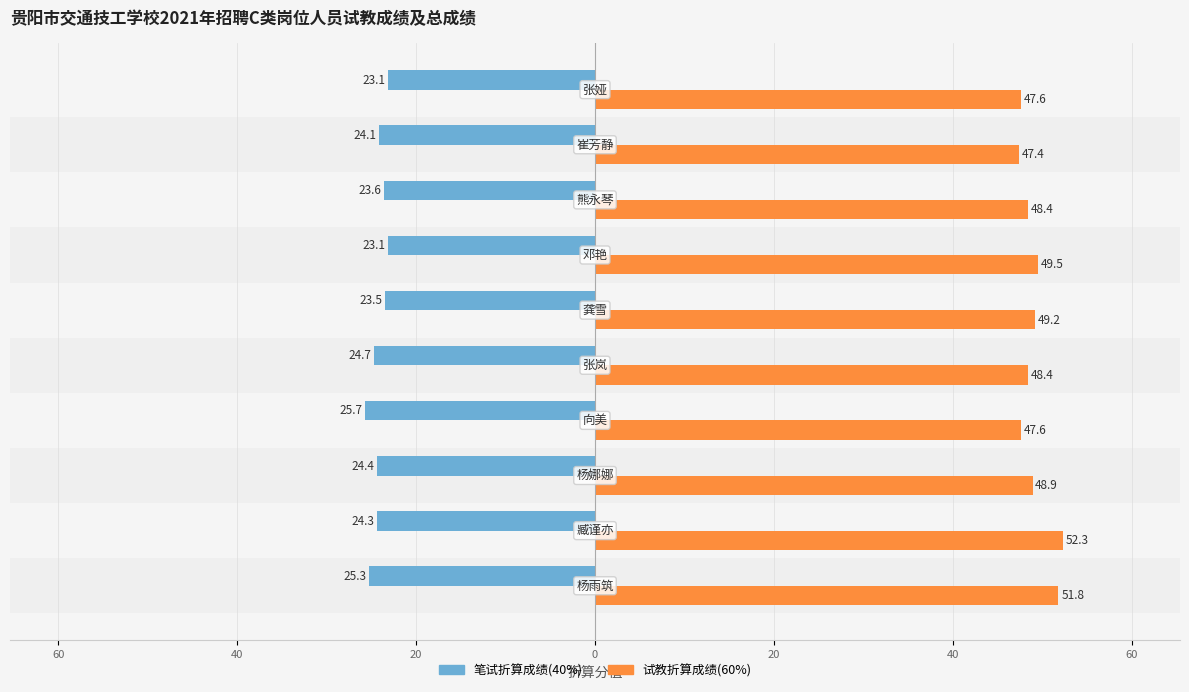

Which series has the widest spread of values?

试教折算成绩(60%)